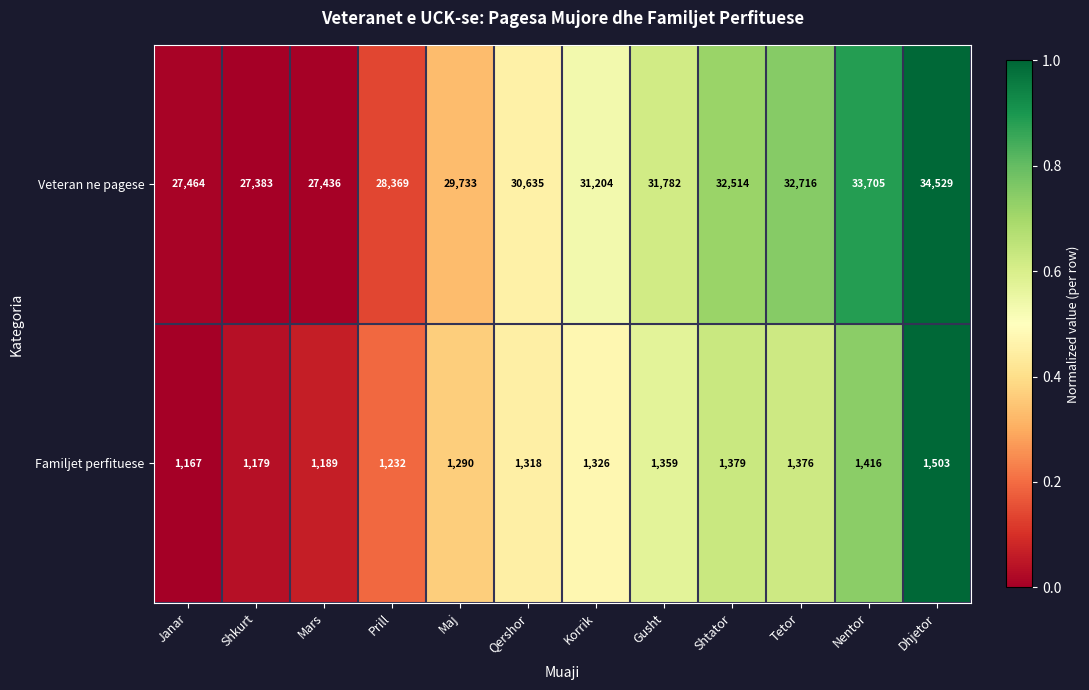

List the series in order of their overall mean, lowest first.

Familjet perfituese, Veteran ne pagese